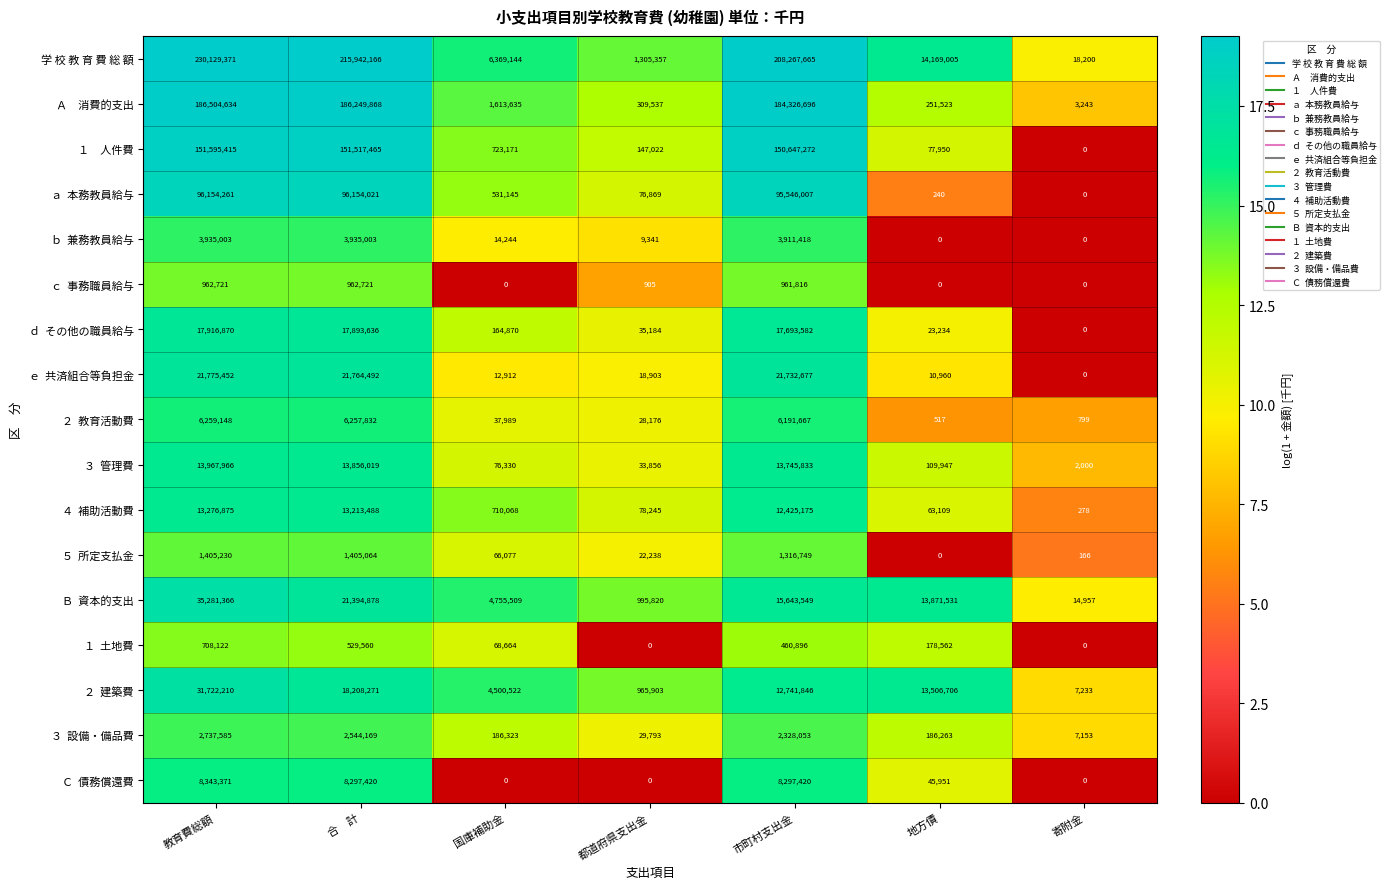

Is it true that 学 校 教 育 費 総 額 equals 1305357 at 都道府県支出金?

True